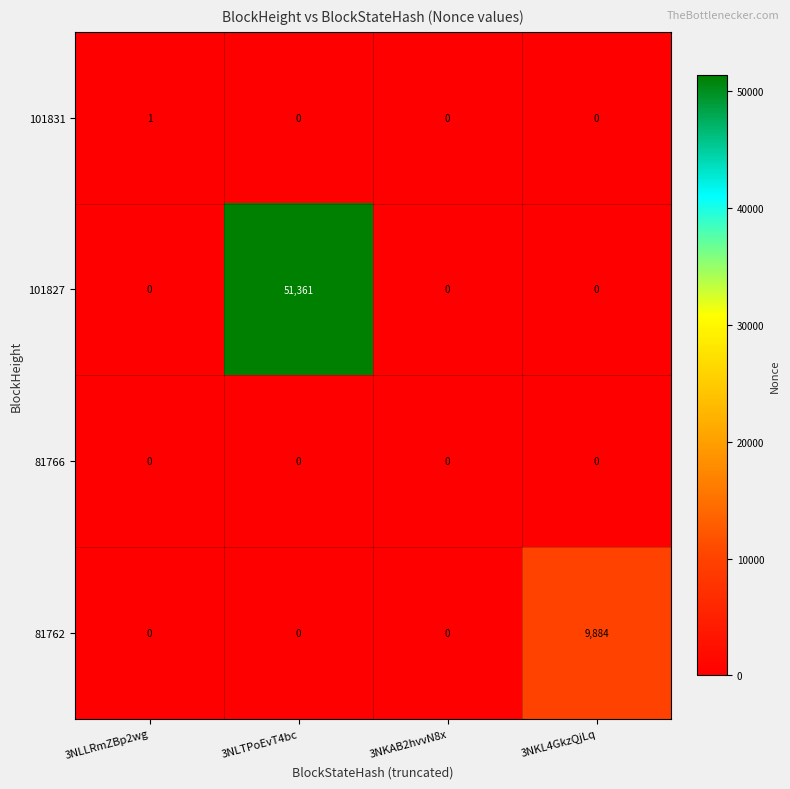

The value of 101827 at 3NKL4GkzQjLq is 0. True or false?

True